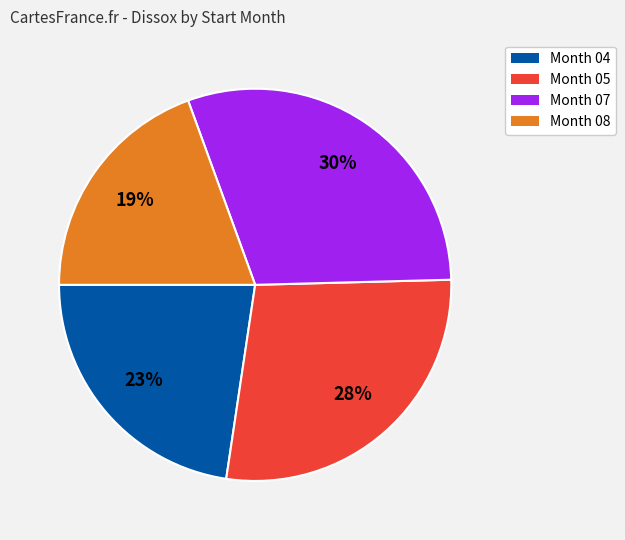

To the nearest percent, what is the average slice percentage?

25%